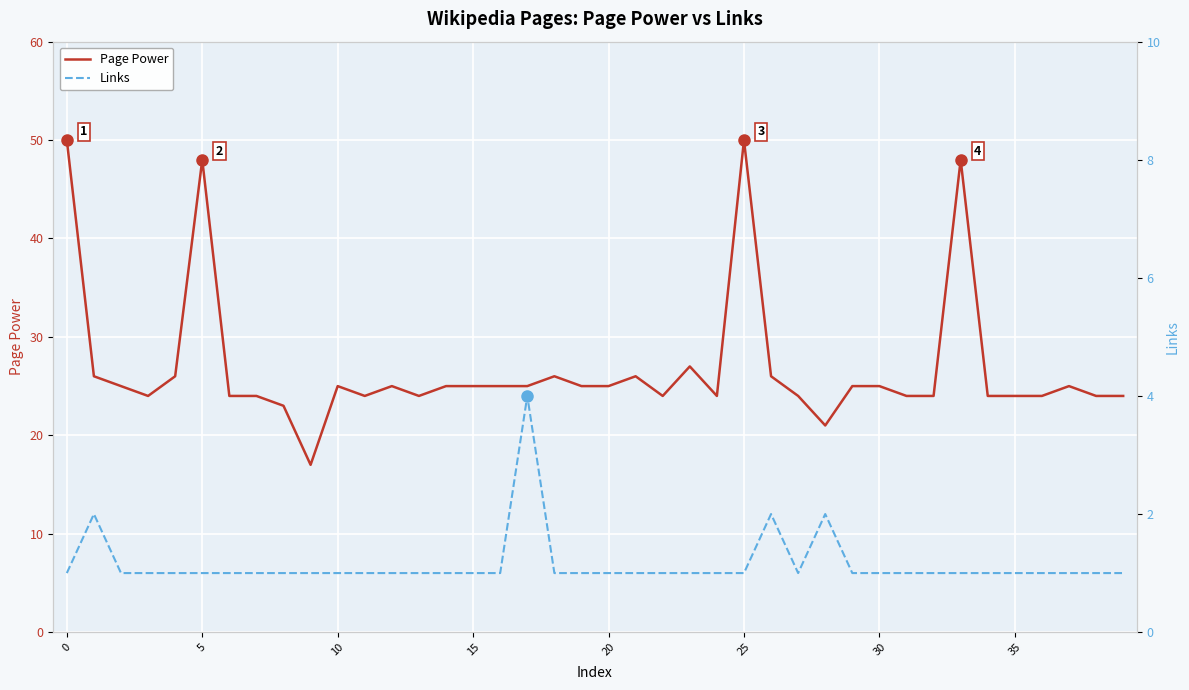

True or false: Links and Page Power intersect in this chart.

False